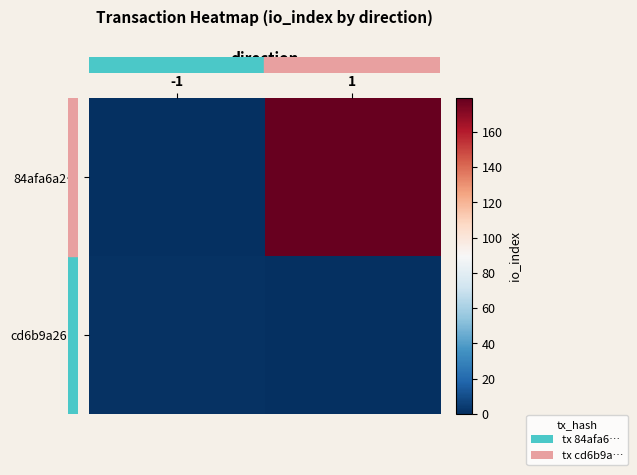

At -1, list the series in order from largest to smallest.

row_1, row_0